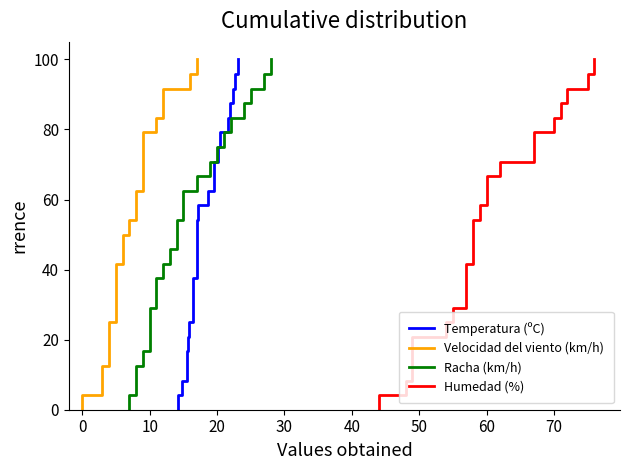

What is the label of the 6th point from the left?

40